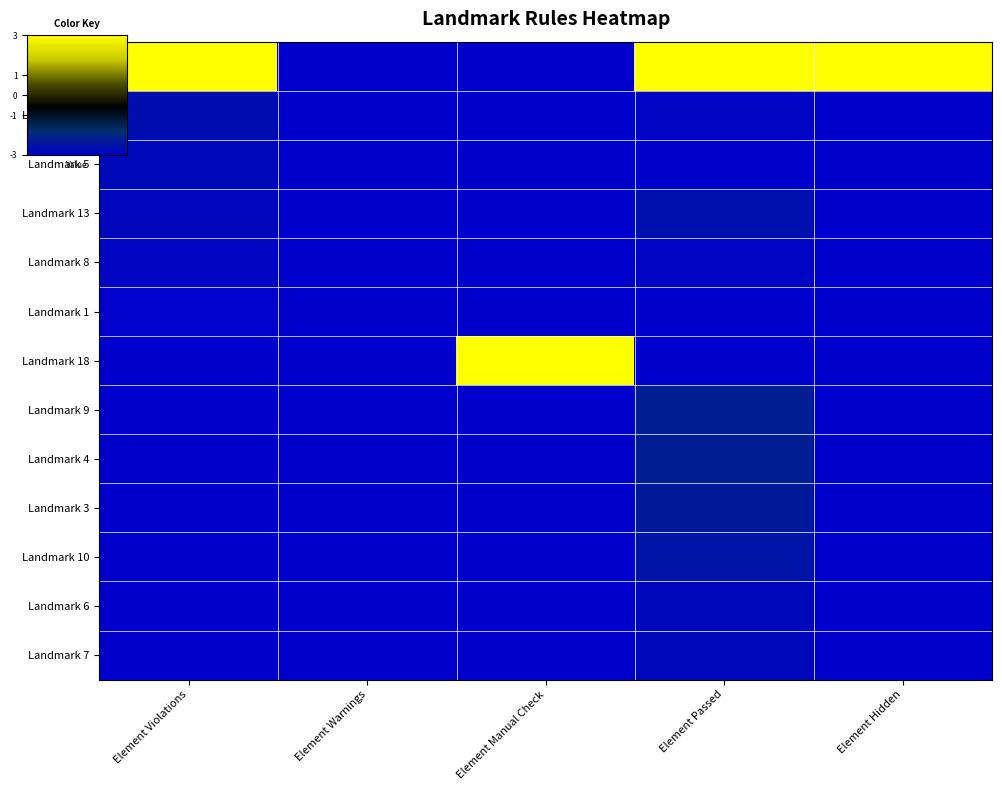

Count the number of data series in this chart.

13